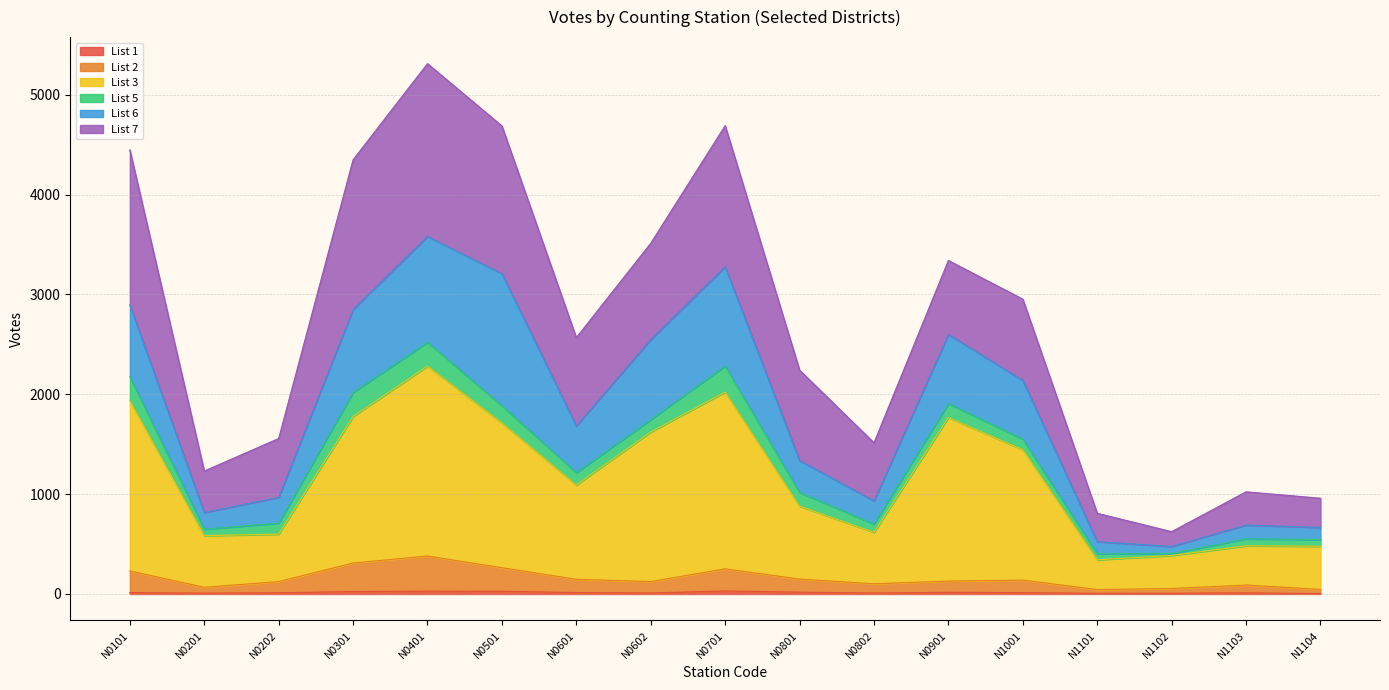

What is the difference between the maximum and minimum values in the List 2 series?

336